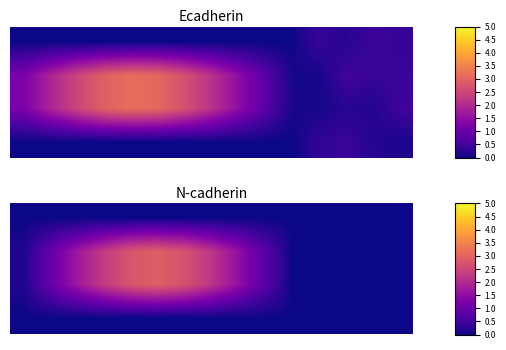

What is the sum of all 2 values?

18.0